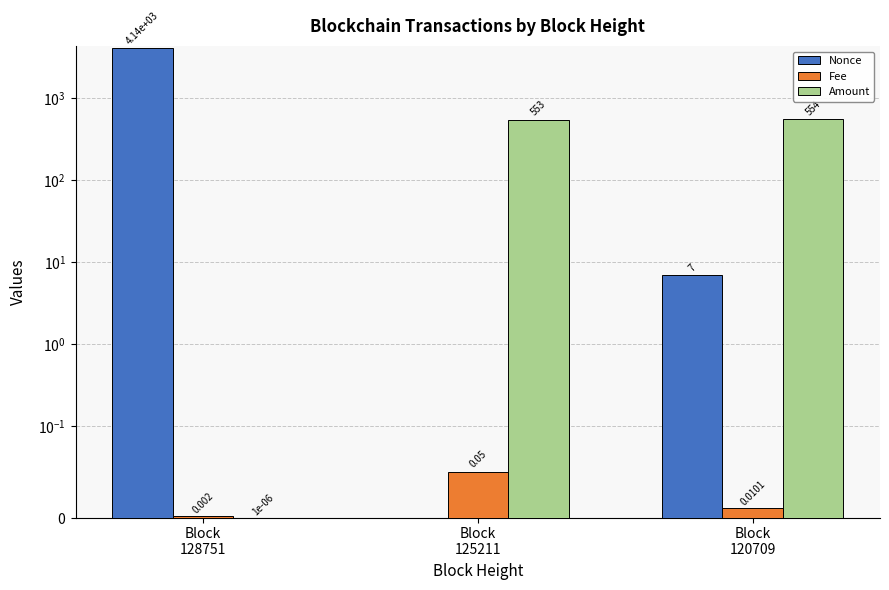

How many series are shown in this chart?

3